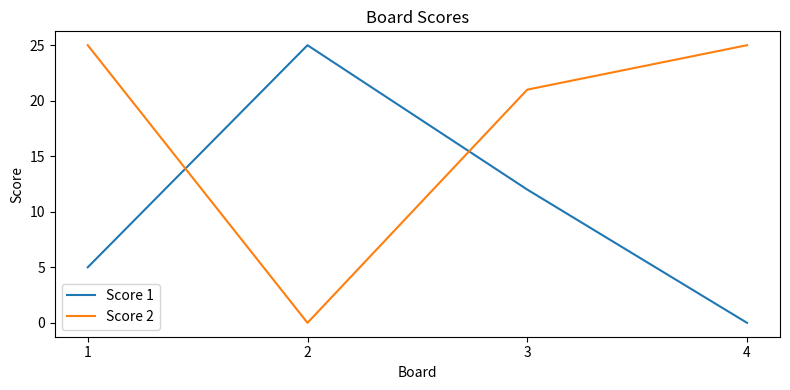

How many interior local valleys does the Score 2 series have?

1